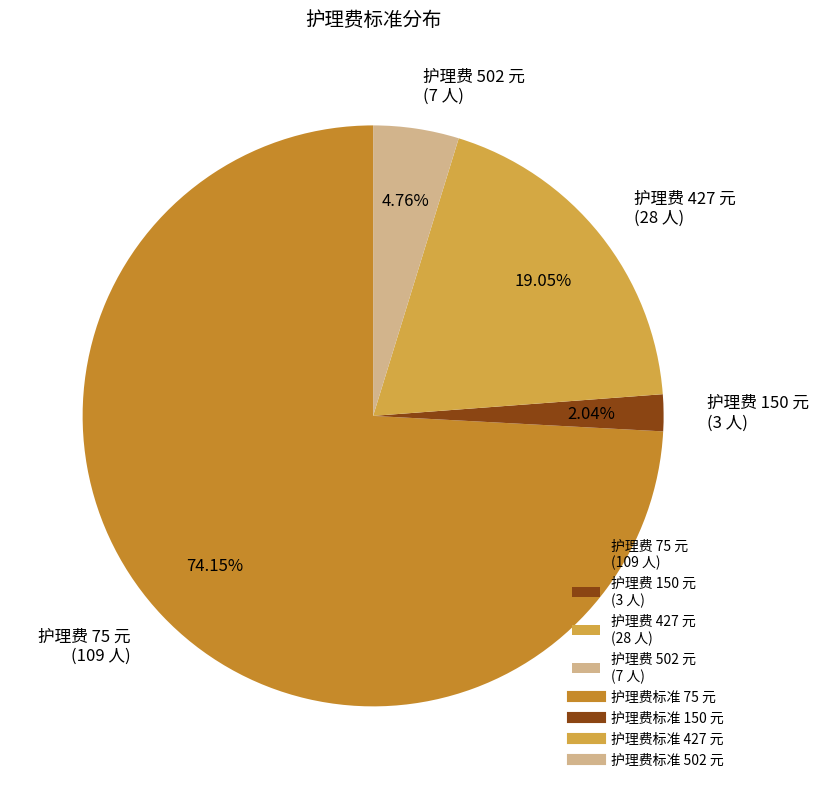

What is the ratio of the value at 护理费 427 元 (28 人) to the value at 护理费 75 元 (109 人)?

0.3